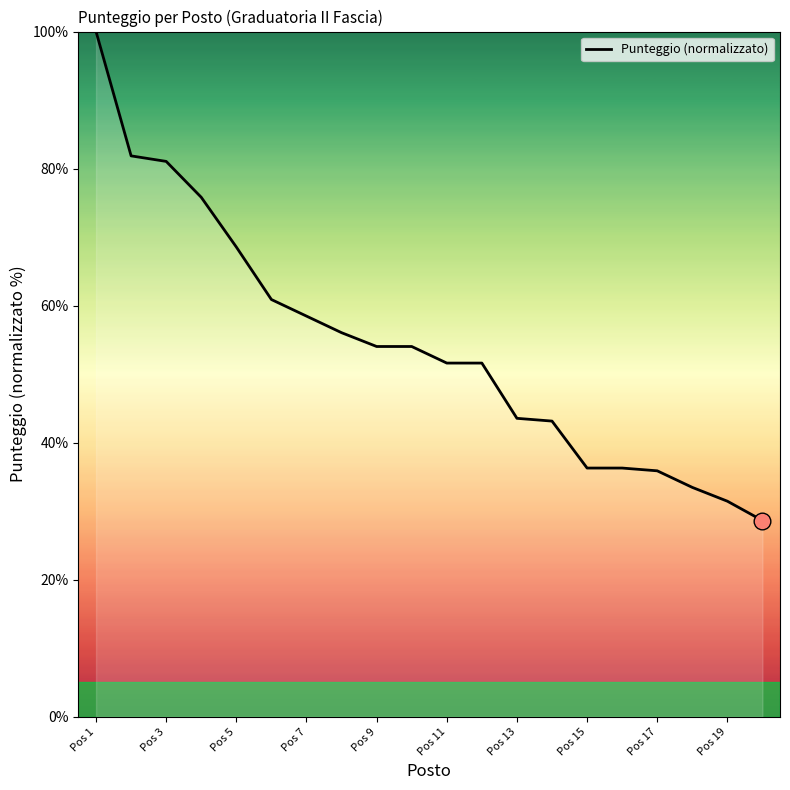

What is the minimum value shown in the chart?

28.6